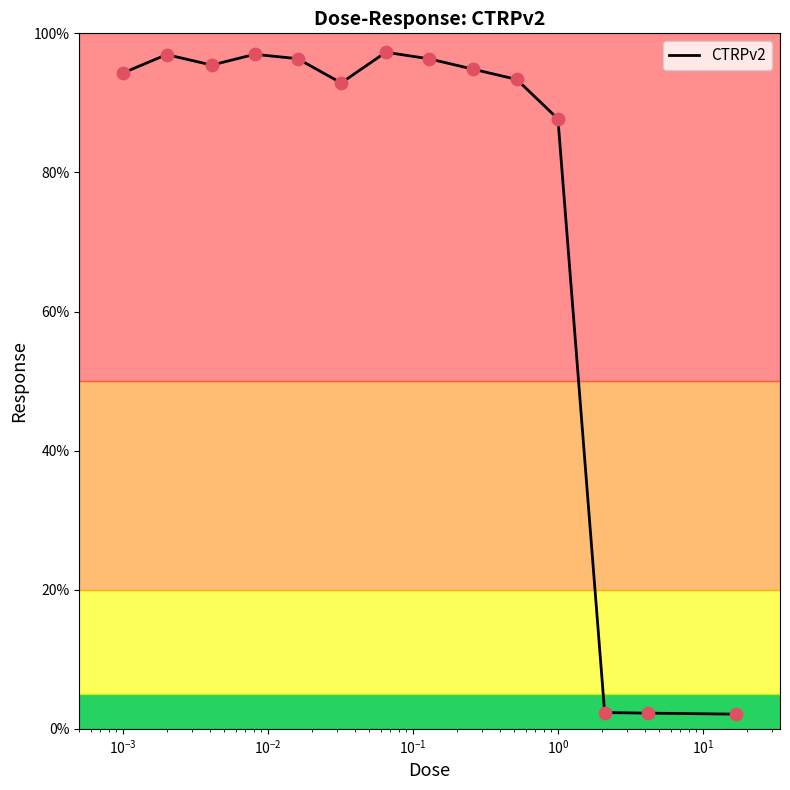

What is the smallest value displayed?

2.1